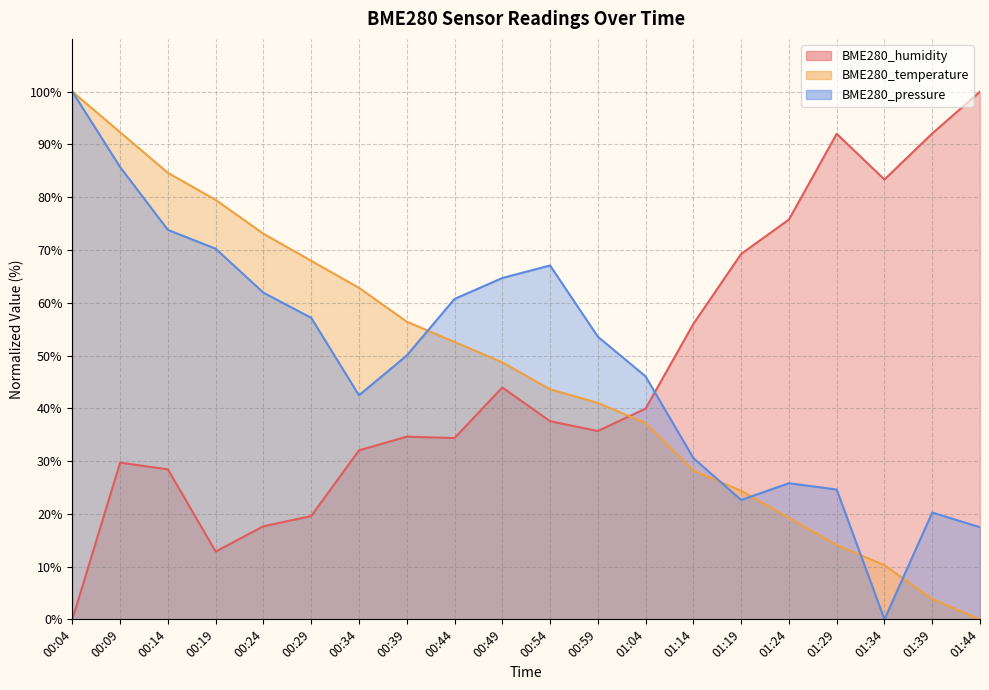

Where does the BME280_temperature series first go above 48?

00:04